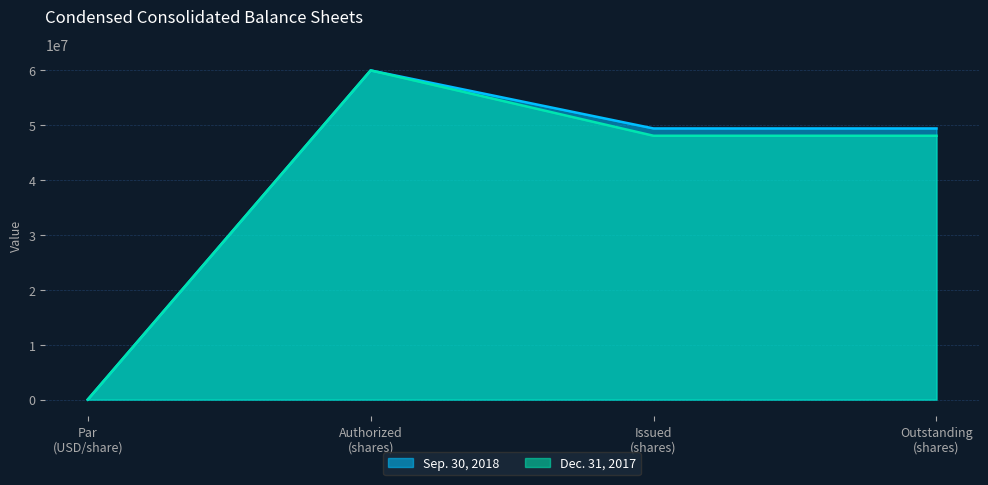

What are all the series names shown in the legend?

Sep. 30, 2018, Dec. 31, 2017